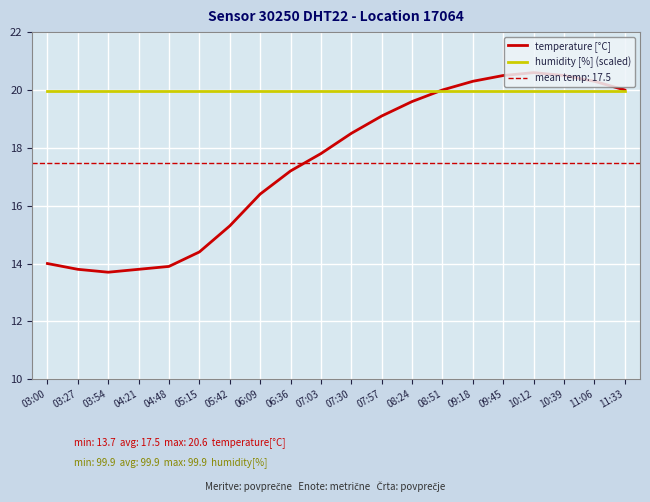

What position from the right is 07:03?

11